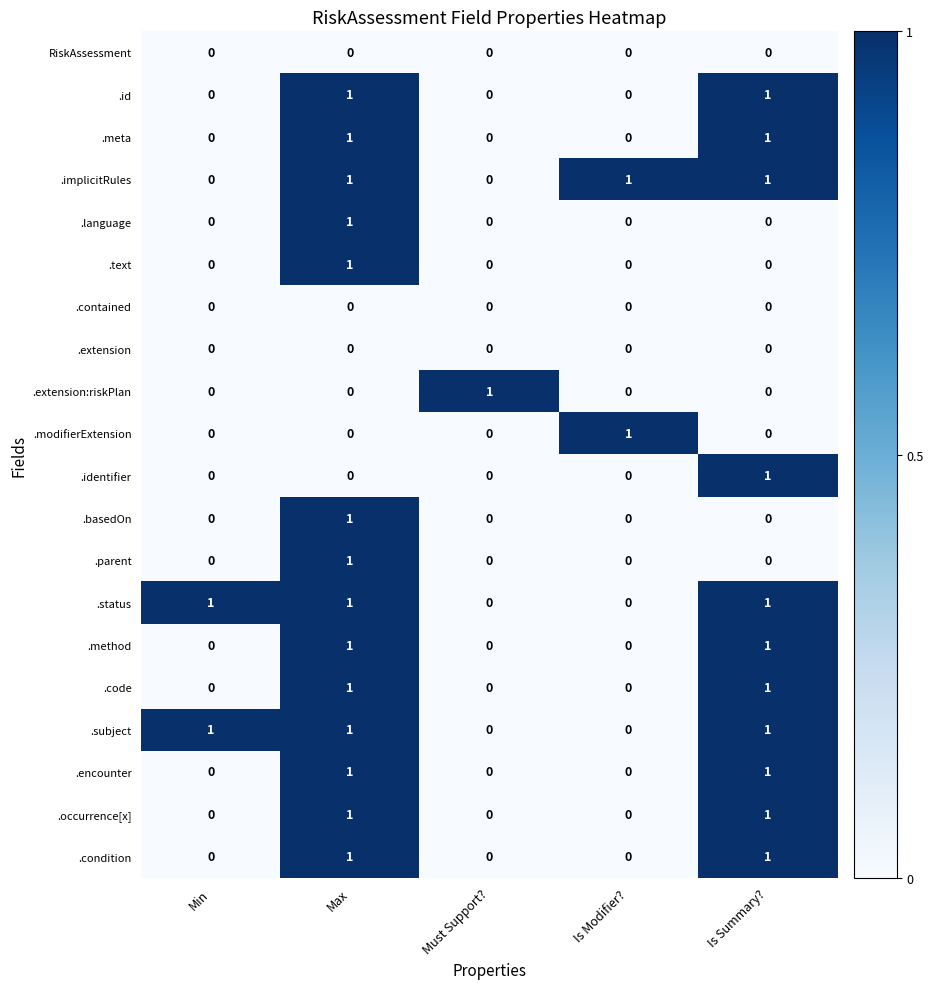

True or false: .meta has a value of 1 at Max.

True